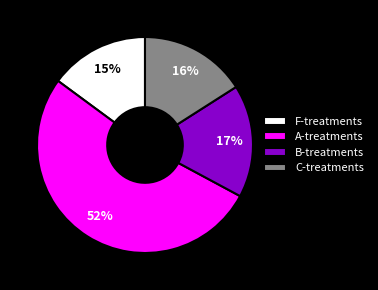

To the nearest percent, what is the combined percentage of A-treatments and C-treatments?

68%